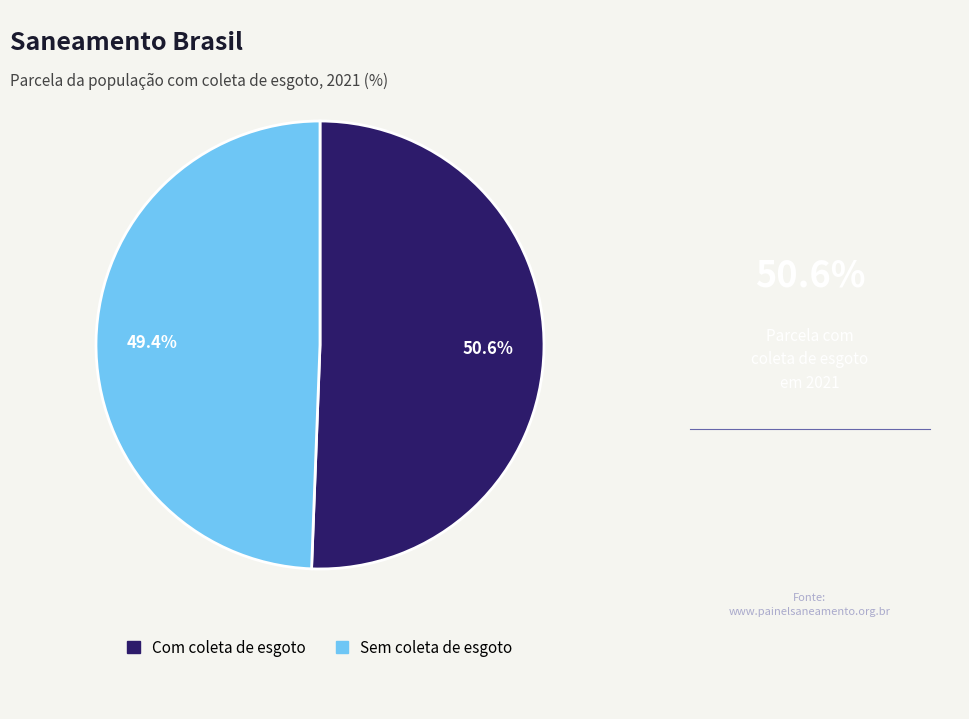

Is there a majority slice in this chart?

Yes